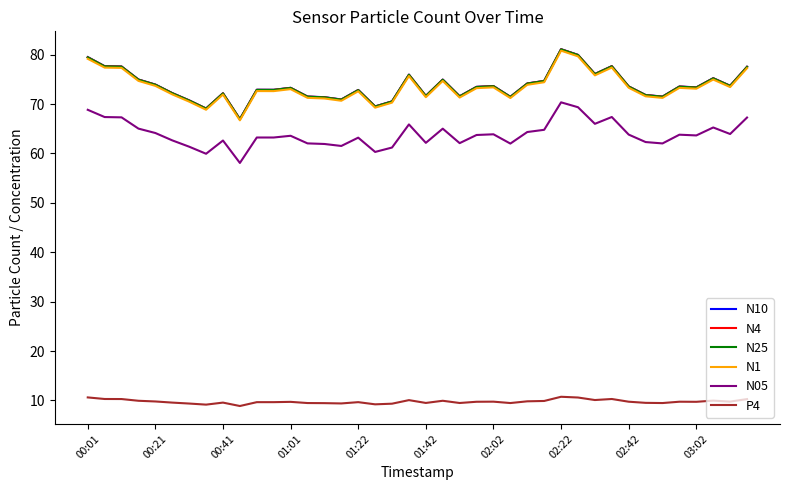

What is the highest value of the N10 series?

81.1